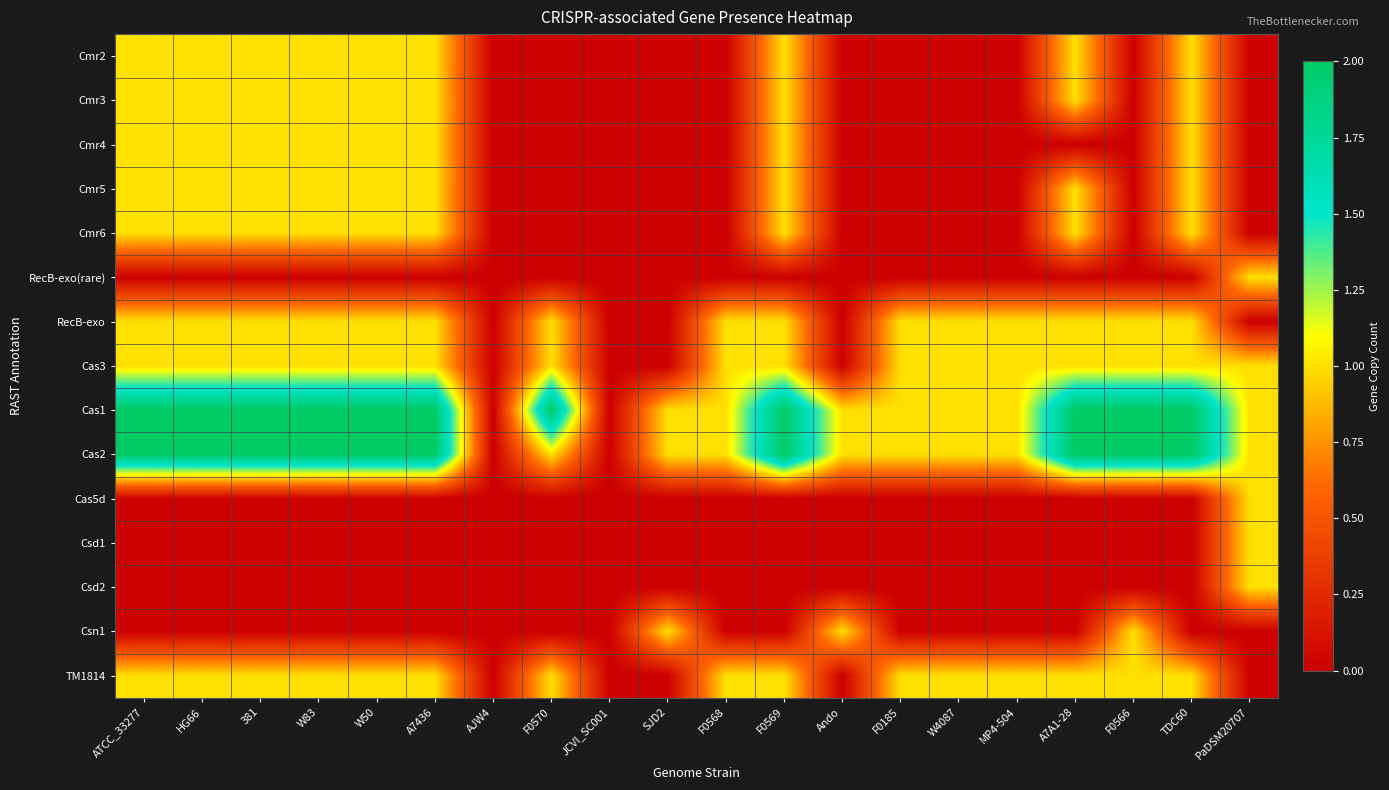

At how many categories does at least one series exceed 0?

18